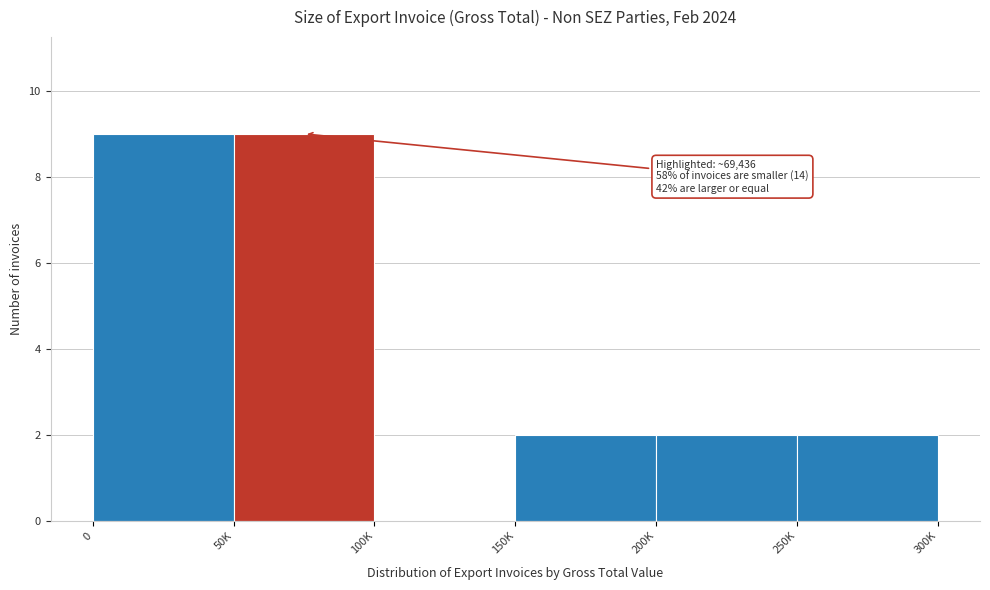

Reading left to right, extract all data points from this chart.

0=9	50K=9	100K=0	150K=2	200K=2	250K=2